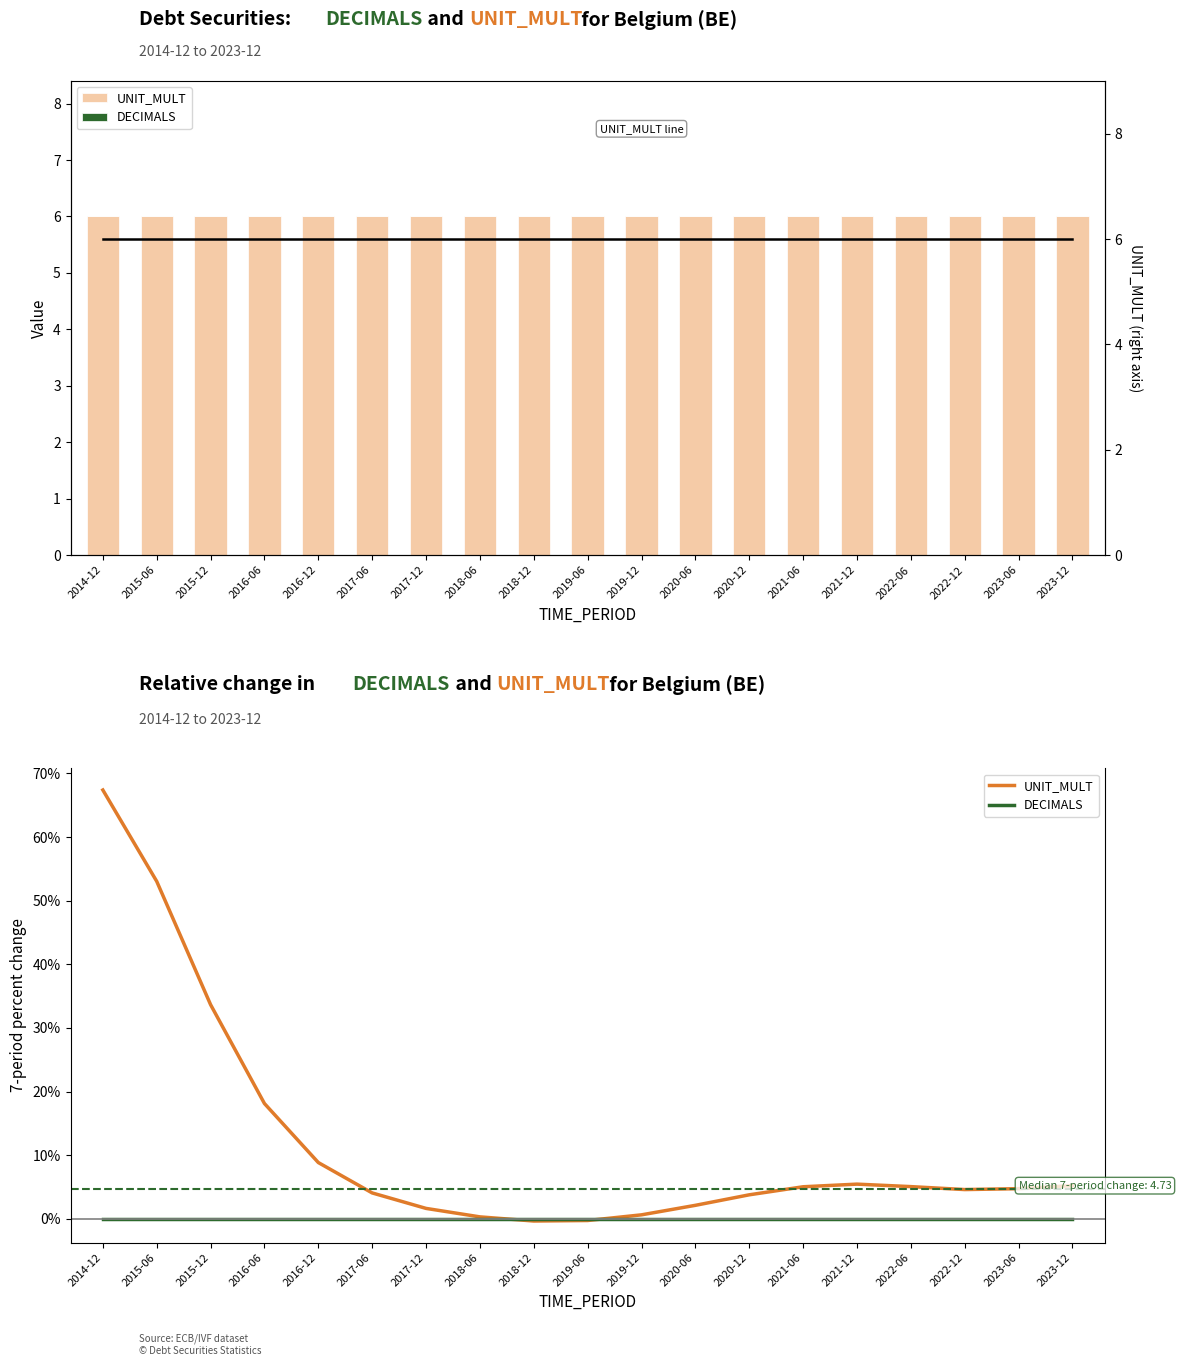

How many series are shown in this chart?

3